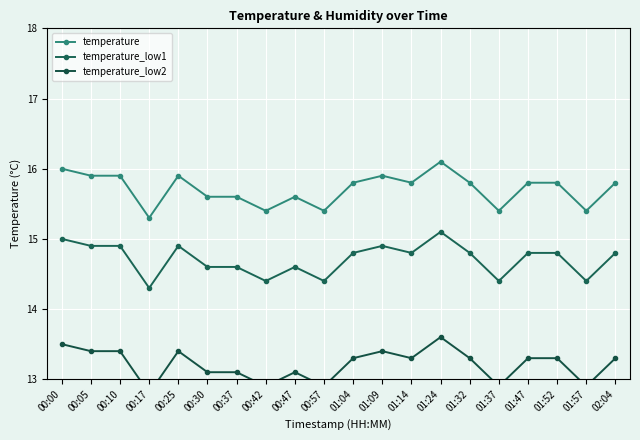

Reading left to right, what are all the values shown in this chart?

temperature: 00:00=16.0	00:05=15.9	00:10=15.9	00:17=15.3	00:25=15.9	00:30=15.6	00:37=15.6	00:42=15.4	00:47=15.6	00:57=15.4	01:04=15.8	01:09=15.9	01:14=15.8	01:24=16.1	01:32=15.8	01:37=15.4	01:47=15.8	01:52=15.8	01:57=15.4	02:04=15.8
temperature_low1: 00:00=15.0	00:05=14.9	00:10=14.9	00:17=14.3	00:25=14.9	00:30=14.6	00:37=14.6	00:42=14.4	00:47=14.6	00:57=14.4	01:04=14.8	01:09=14.9	01:14=14.8	01:24=15.1	01:32=14.8	01:37=14.4	01:47=14.8	01:52=14.8	01:57=14.4	02:04=14.8
temperature_low2: 00:00=13.5	00:05=13.4	00:10=13.4	00:17=12.8	00:25=13.4	00:30=13.1	00:37=13.1	00:42=12.9	00:47=13.1	00:57=12.9	01:04=13.3	01:09=13.4	01:14=13.3	01:24=13.6	01:32=13.3	01:37=12.9	01:47=13.3	01:52=13.3	01:57=12.9	02:04=13.3